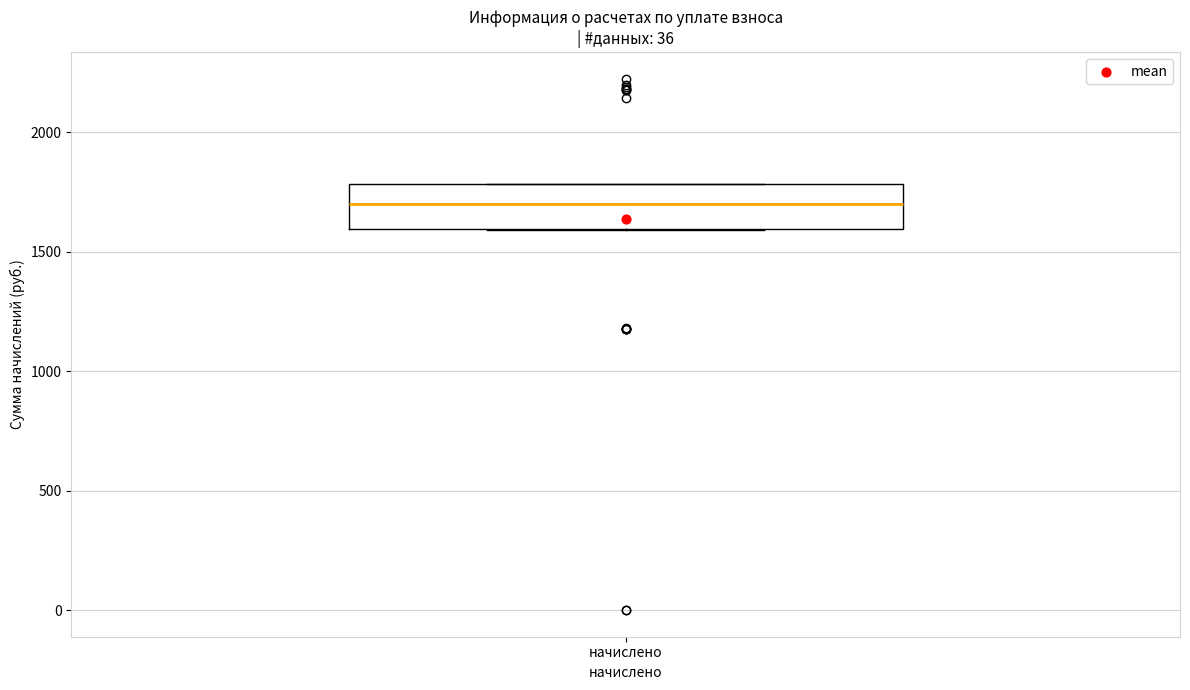

Where does the median line of the box for начислено sit on the y-axis? The values are not printed on the chart, so give them approximately, as read against the axis.

1700